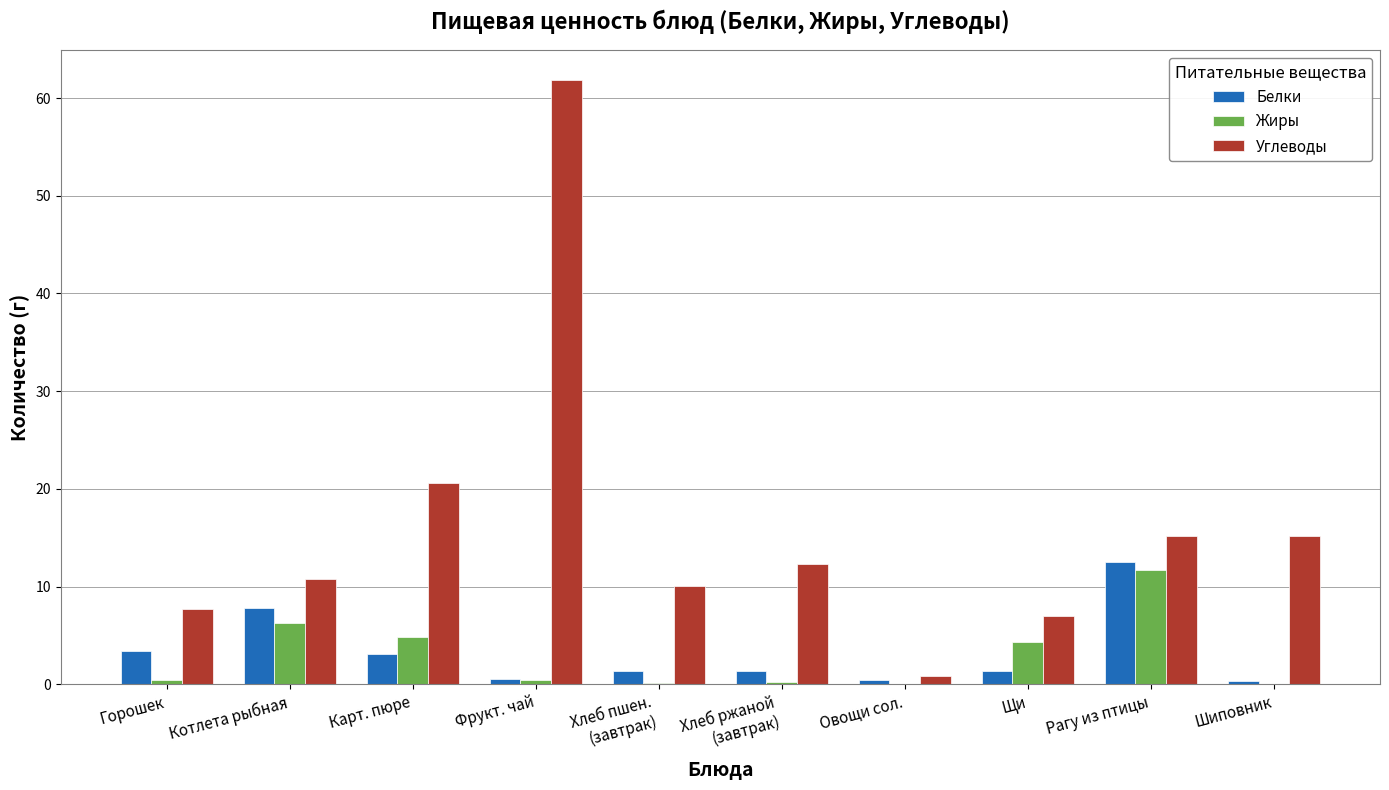

The value of Жиры at Хлеб ржаной
(завтрак) is 0.3. True or false?

True